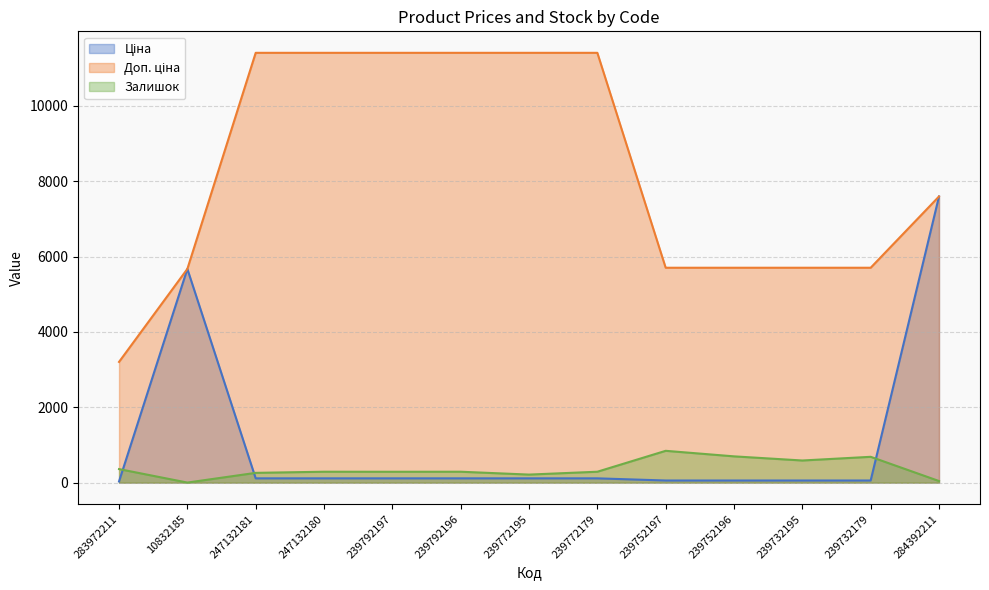

What position from the right is 239772179?

6